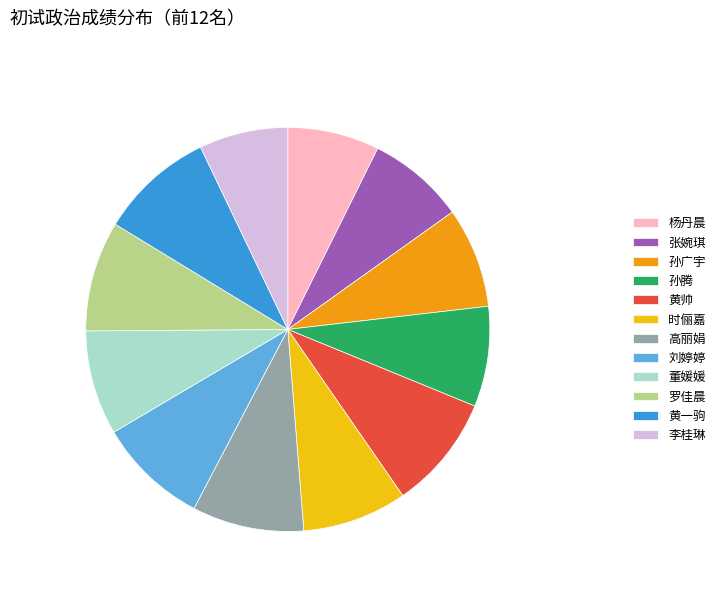

Is 孙腾 the majority of the pie?

No